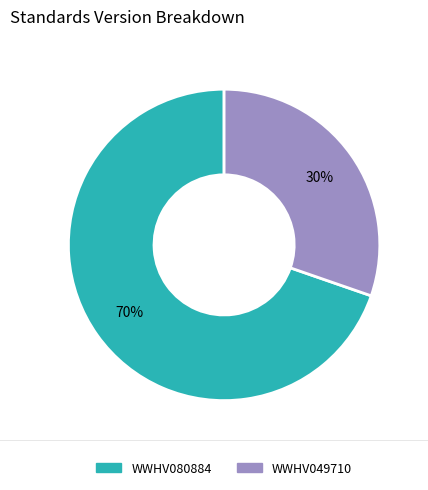

Is there a majority slice in this chart?

Yes